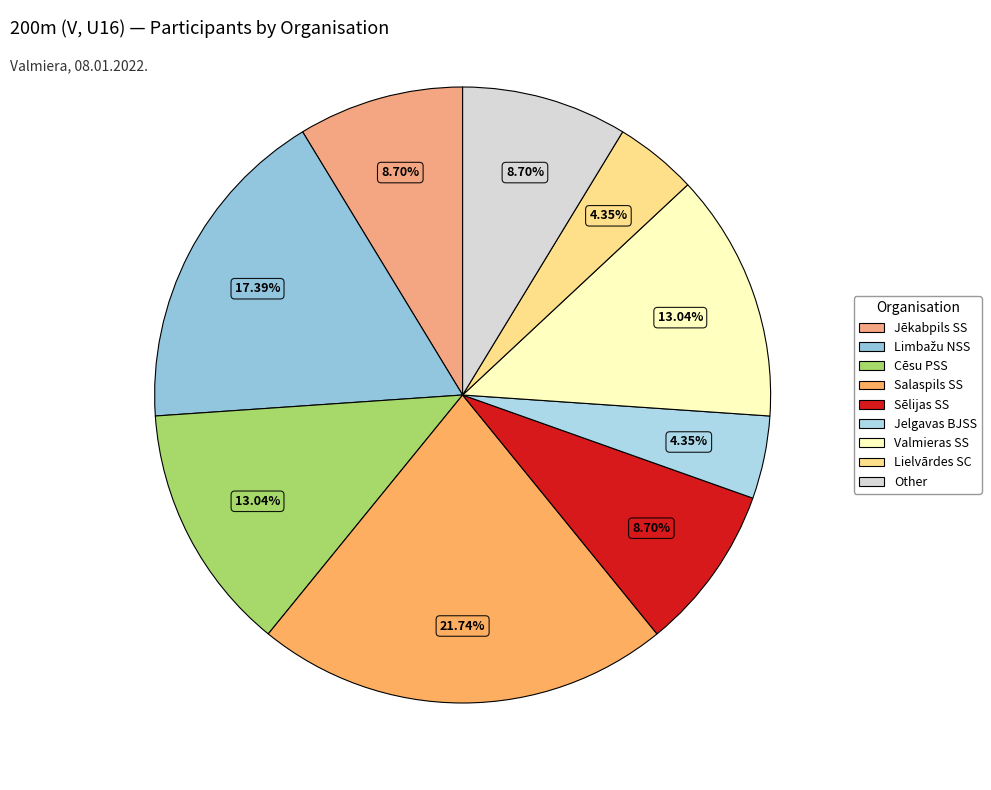

To the nearest percent, what portion does Other represent?

9%